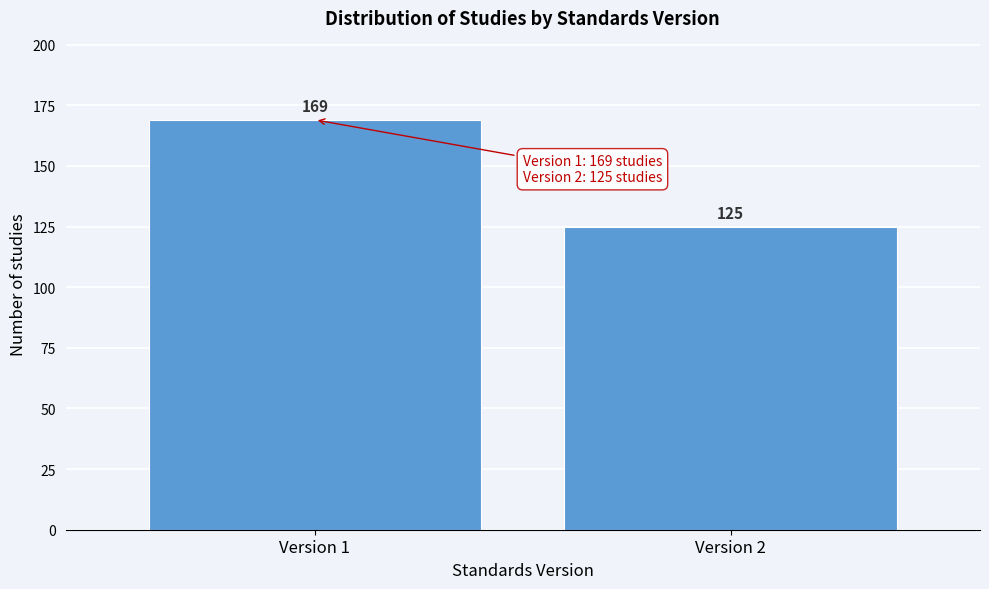

Reading left to right, transcribe all the data shown in this chart.

169	125